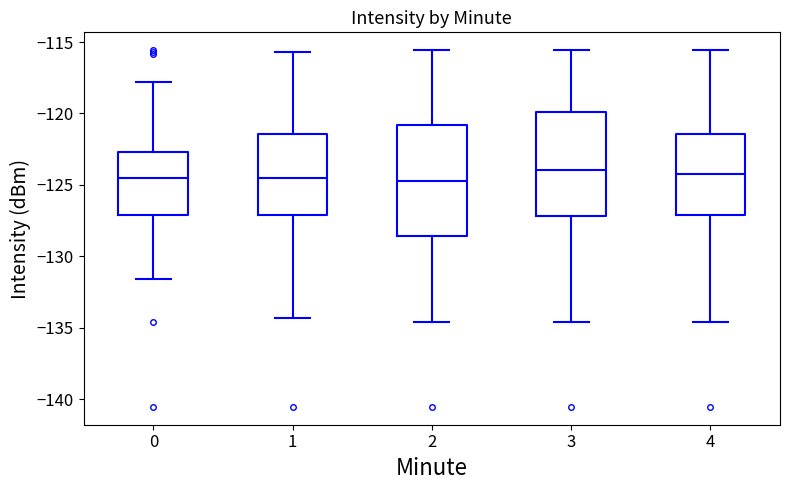

Reading left to right, read every box against the y-axis: the position of its median line, the range the box covers, and the ends of its whiskers. The values are not printed on the chart, so give them approximately, as read against the axis.

0: median -124.5, box -127.0 to -122.5, whiskers -131.5 to -118.0
1: median -124.5, box -127.0 to -121.5, whiskers -134.5 to -115.5
2: median -124.5, box -128.5 to -121.0, whiskers -134.5 to -115.5
3: median -124.0, box -127.0 to -120.0, whiskers -134.5 to -115.5
4: median -124.5, box -127.0 to -121.5, whiskers -134.5 to -115.5